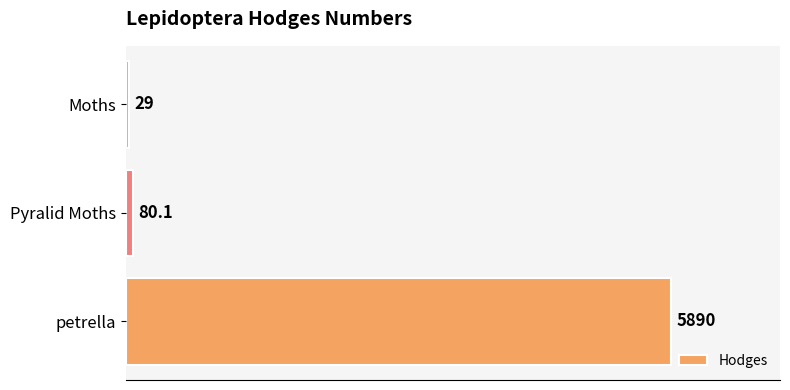

Reading top to bottom, what are all the values shown in this chart?

Moths=29.0	Pyralid Moths=80.1	petrella=5890.0